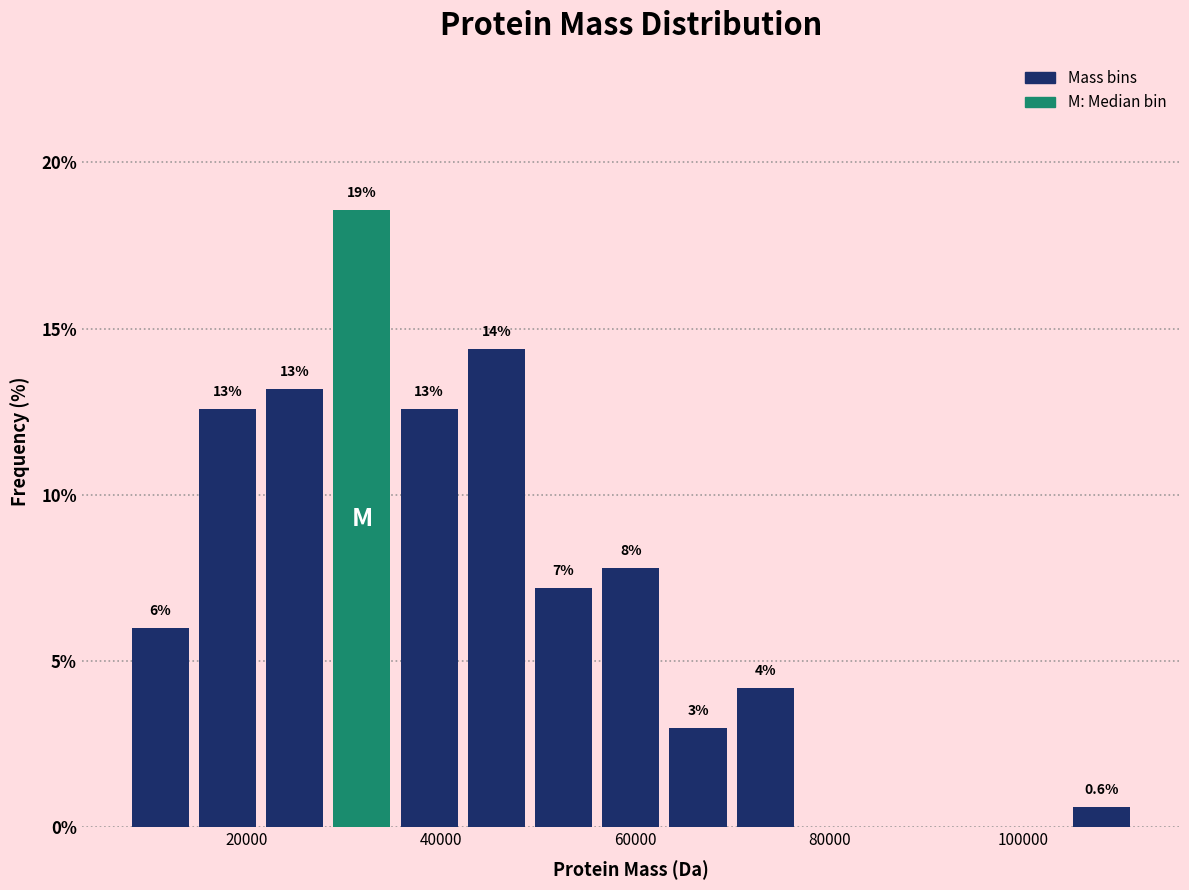

Around what value on the x-axis is the tallest bar? Give the approximate position of its centre, as read against the axis.

32000